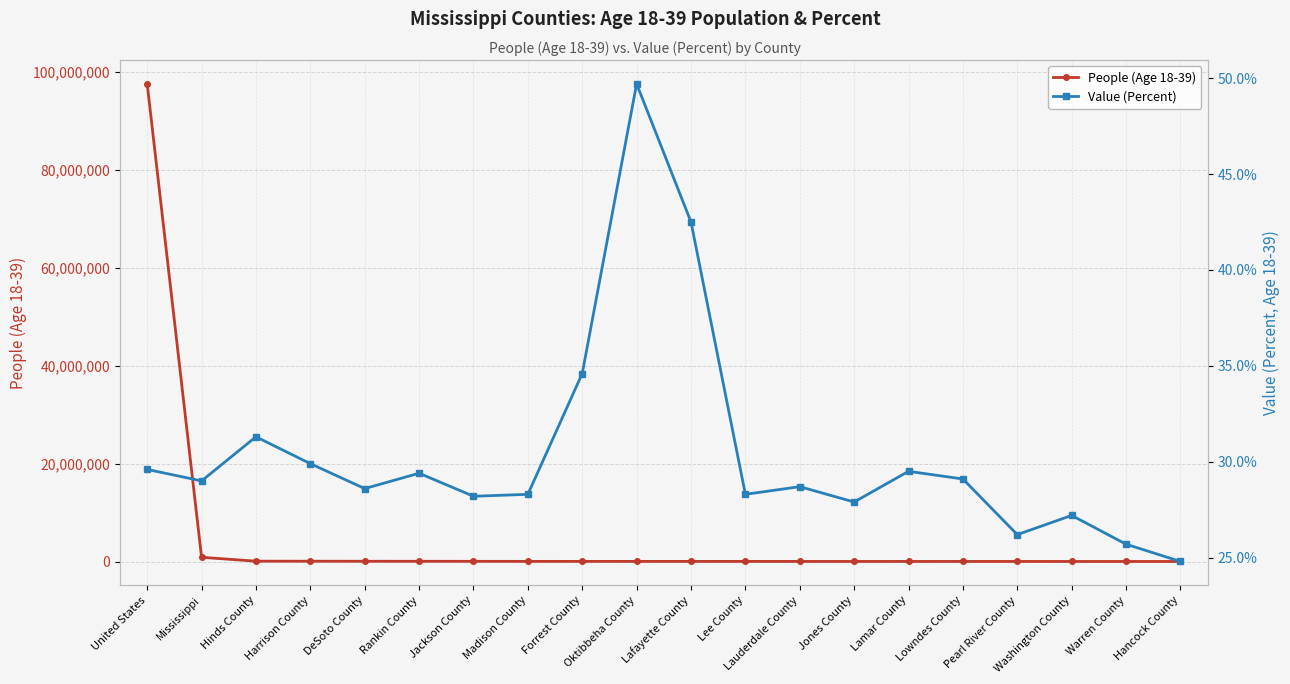

Does the chart display data point markers on the line(s)?

Yes